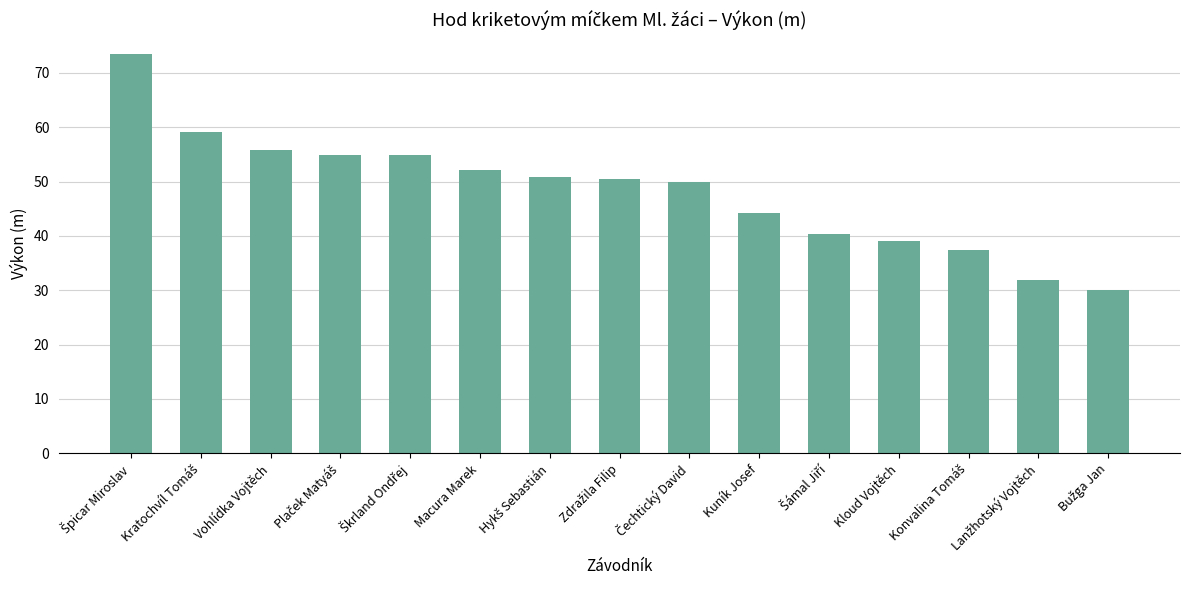

What is the minimum value shown in the chart?

30.1